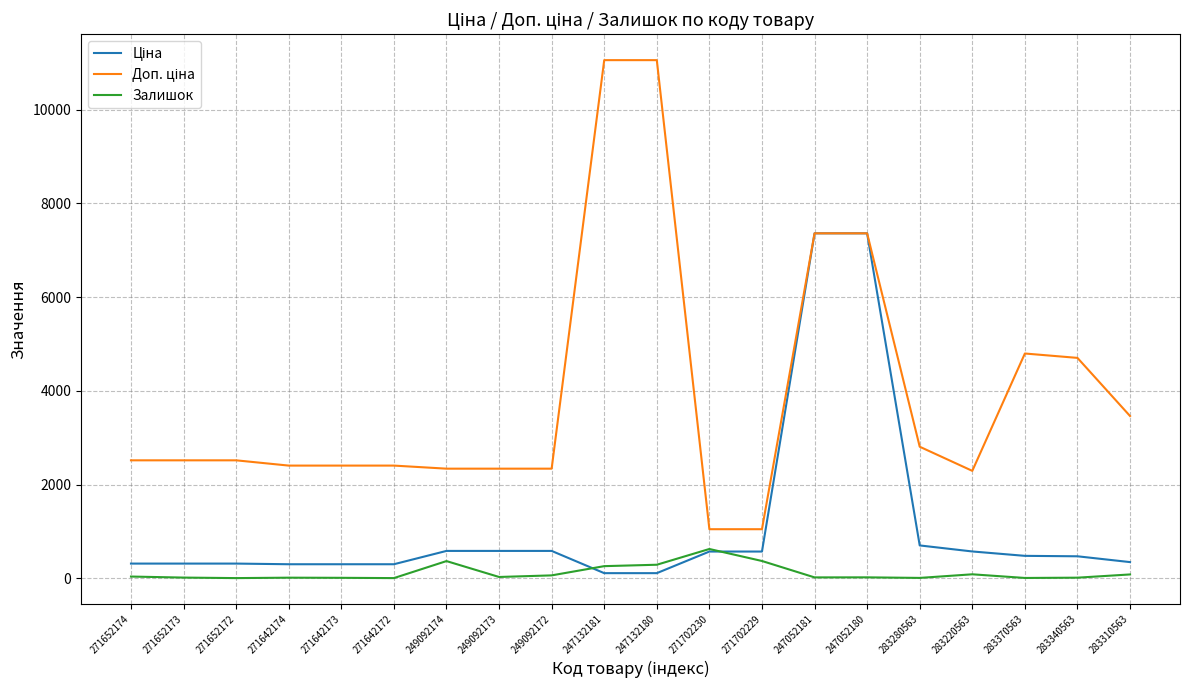

What is the difference between the highest and lowest values at 271702230?

476.5